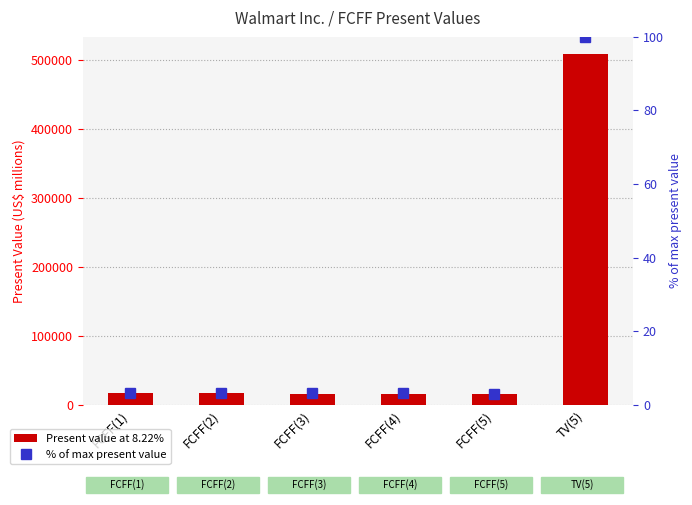

What is the difference between the maximum and minimum values in the Present value at 8.22% series?

492664.0